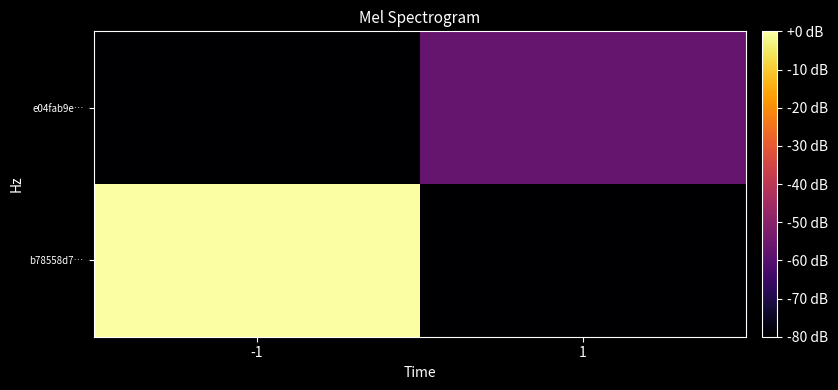

Rank the series by their average value, from lowest to highest.

e04fab9e…, b78558d7…